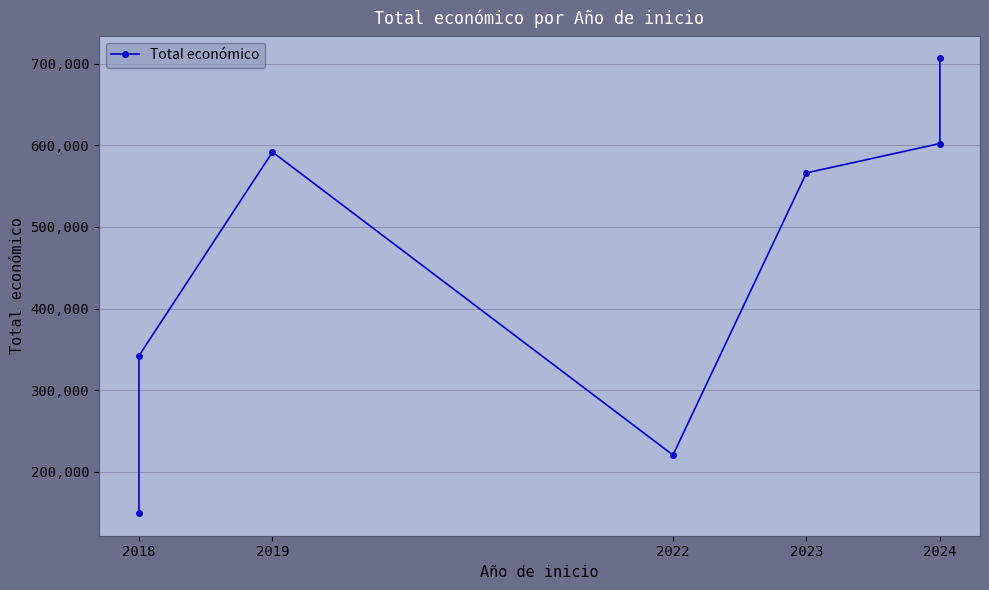

What value does the data have at 2018?

149419.0